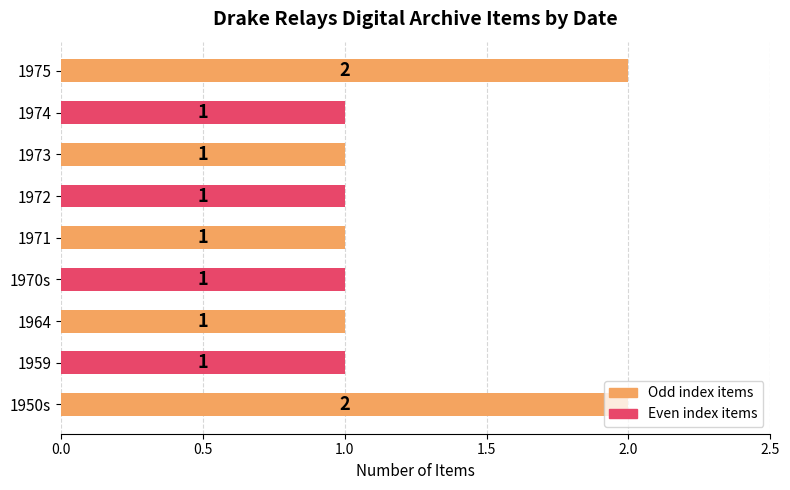

How many values are between 1 and 2?

9